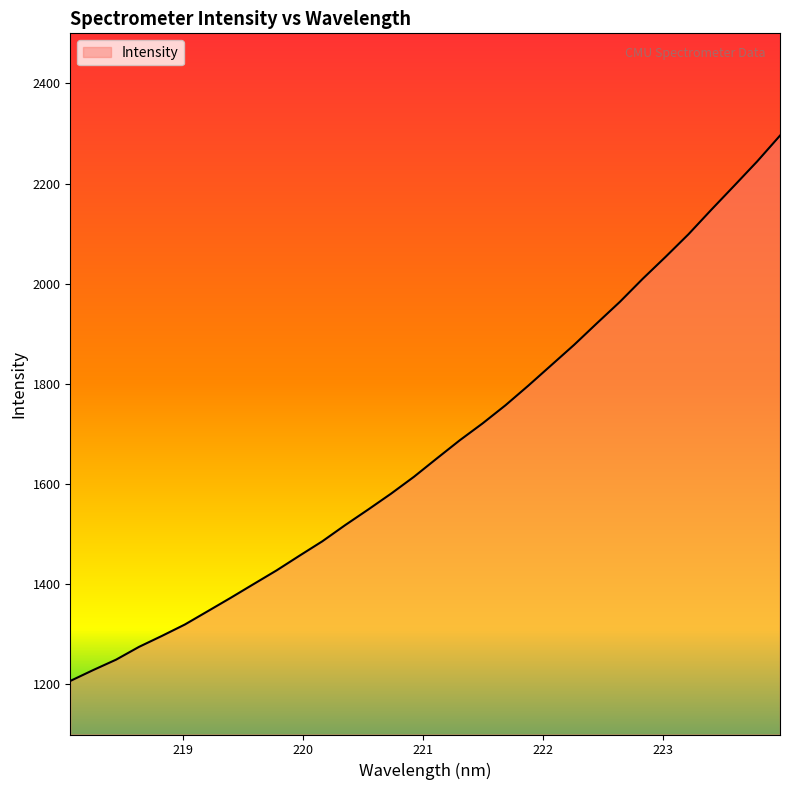

What is the difference between the second highest and minimum values?

1037.2